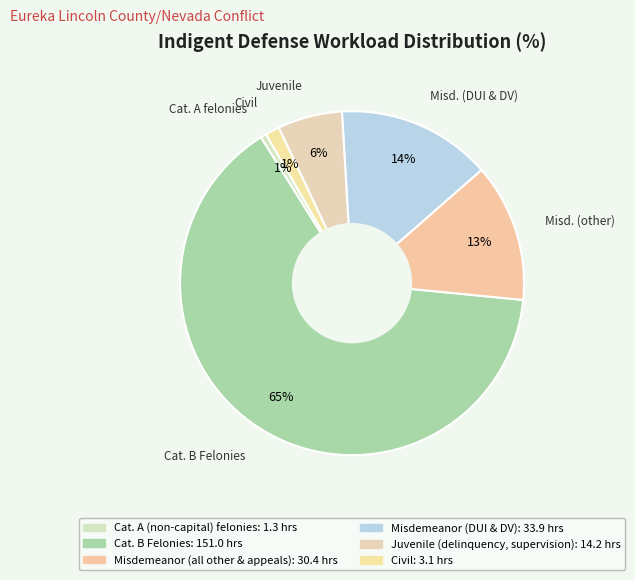

Which slice is the largest?

Cat. B Felonies